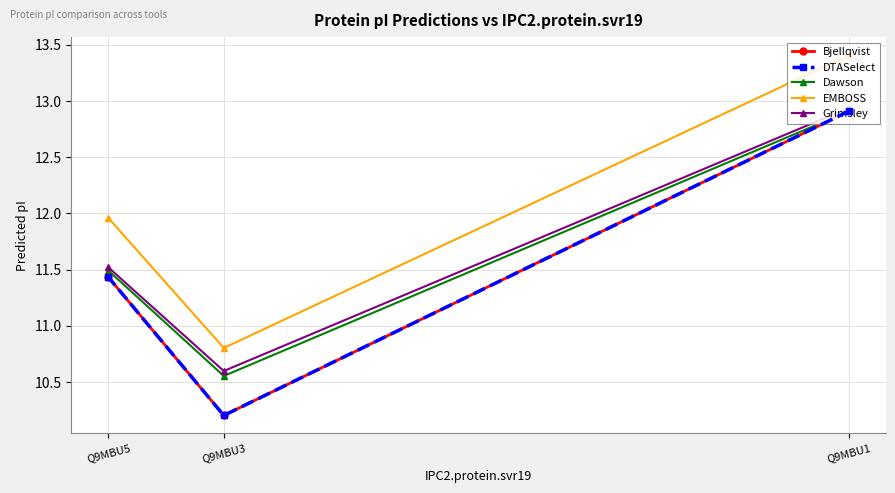

At which category does the chart reach its peak across all series?

Q9MBU1